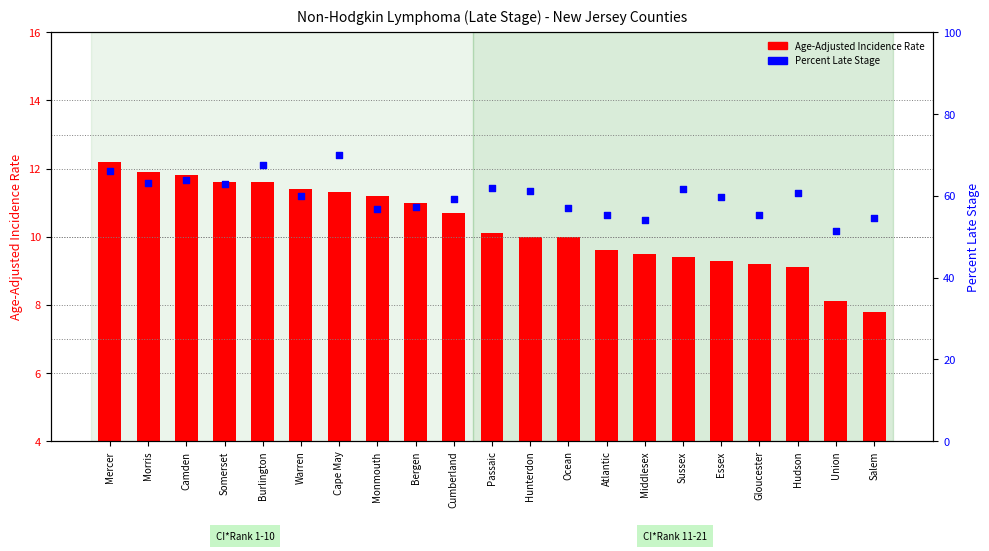

What is the total value across all series at Somerset?

74.4